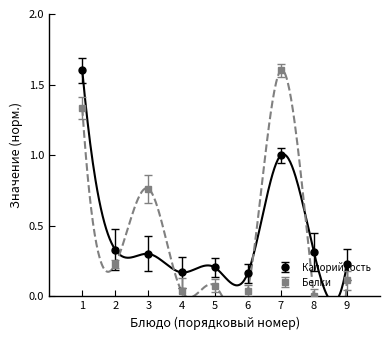

True or false: Белки has a value of 0.3 at 1.

False